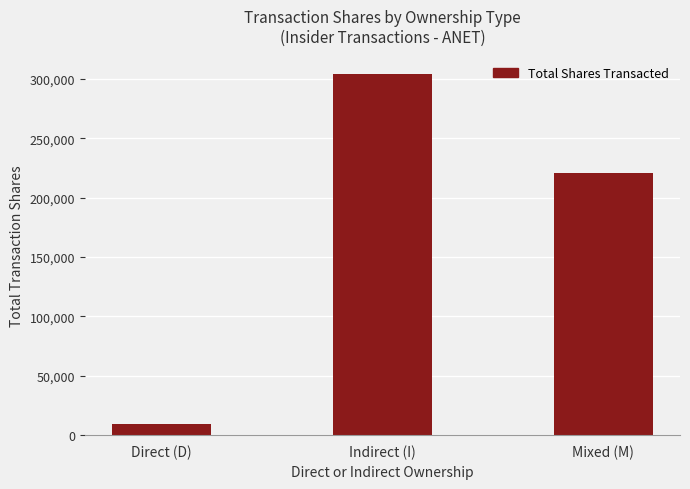

Where is the data nearest to the value 157111?

Mixed (M)